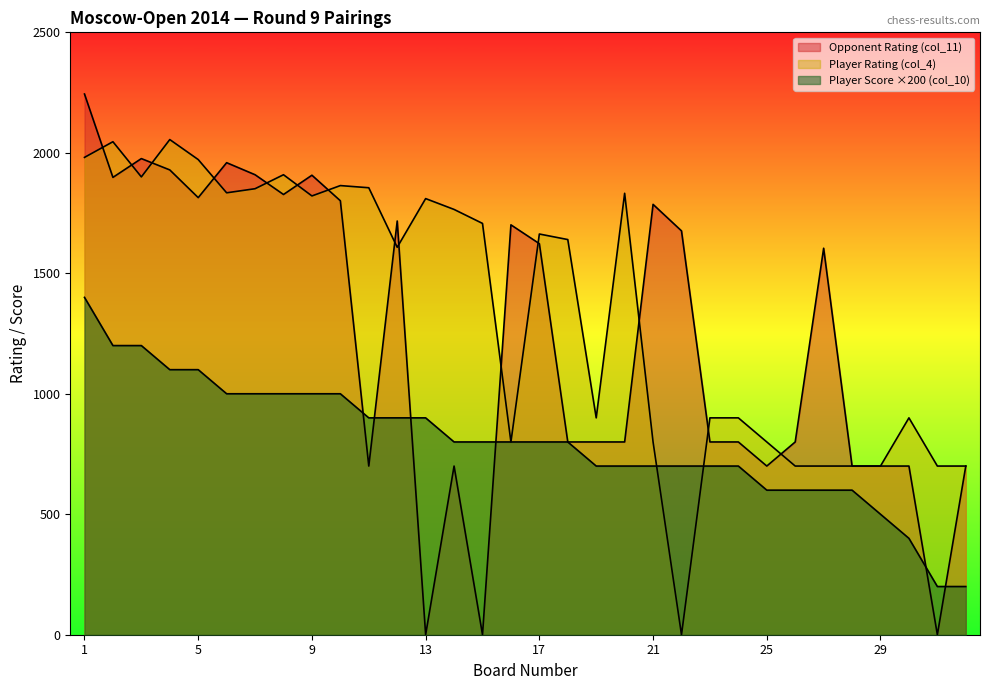

List the series in order of their peak value, highest first.

Opponent Rating (col_11), Player Rating (col_4), Player Score (col_10)